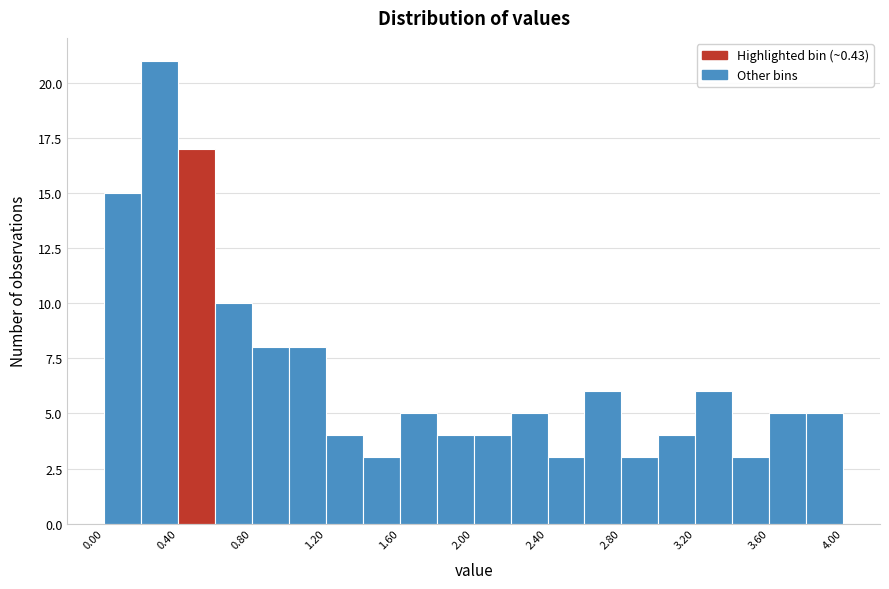

What is the height of the bar covering 0.2 to 0.4 on the x-axis? The values are not printed on the chart, so give them approximately, as read against the axis.

21